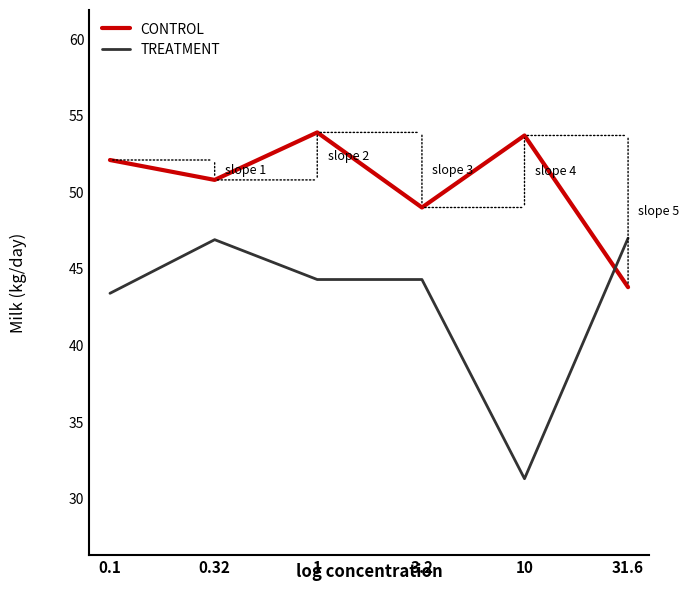

What is the maximum value shown in the chart?

53.9